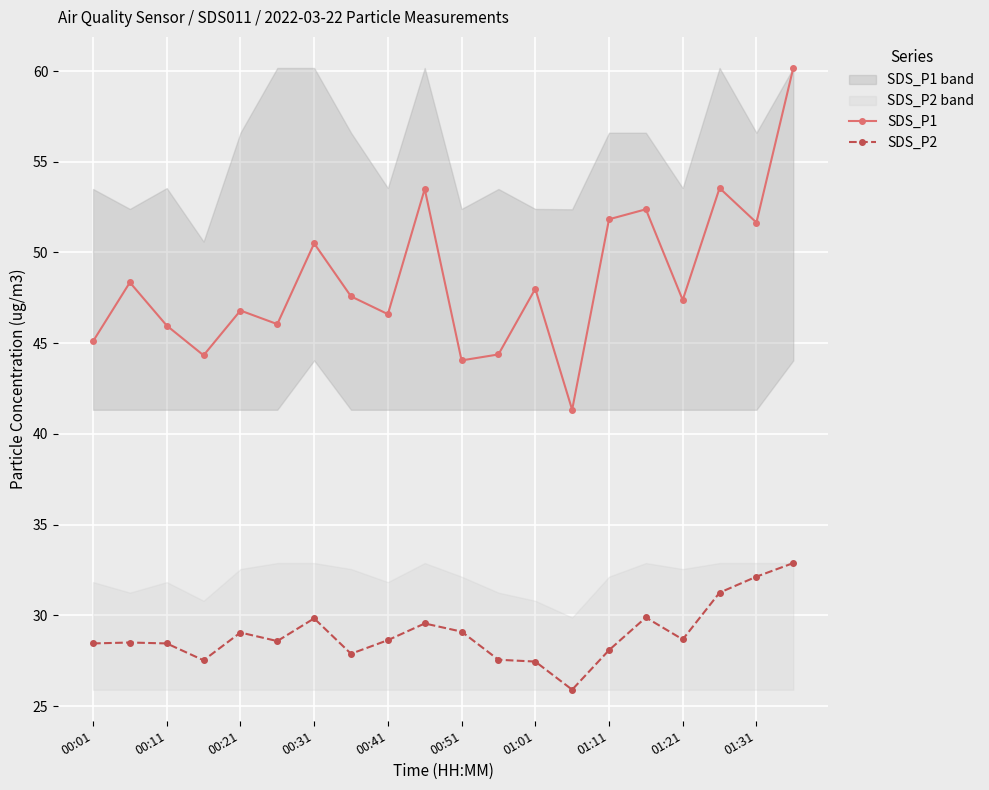

Is it true that SDS_P2 equals 29.8 at 00:31?

True